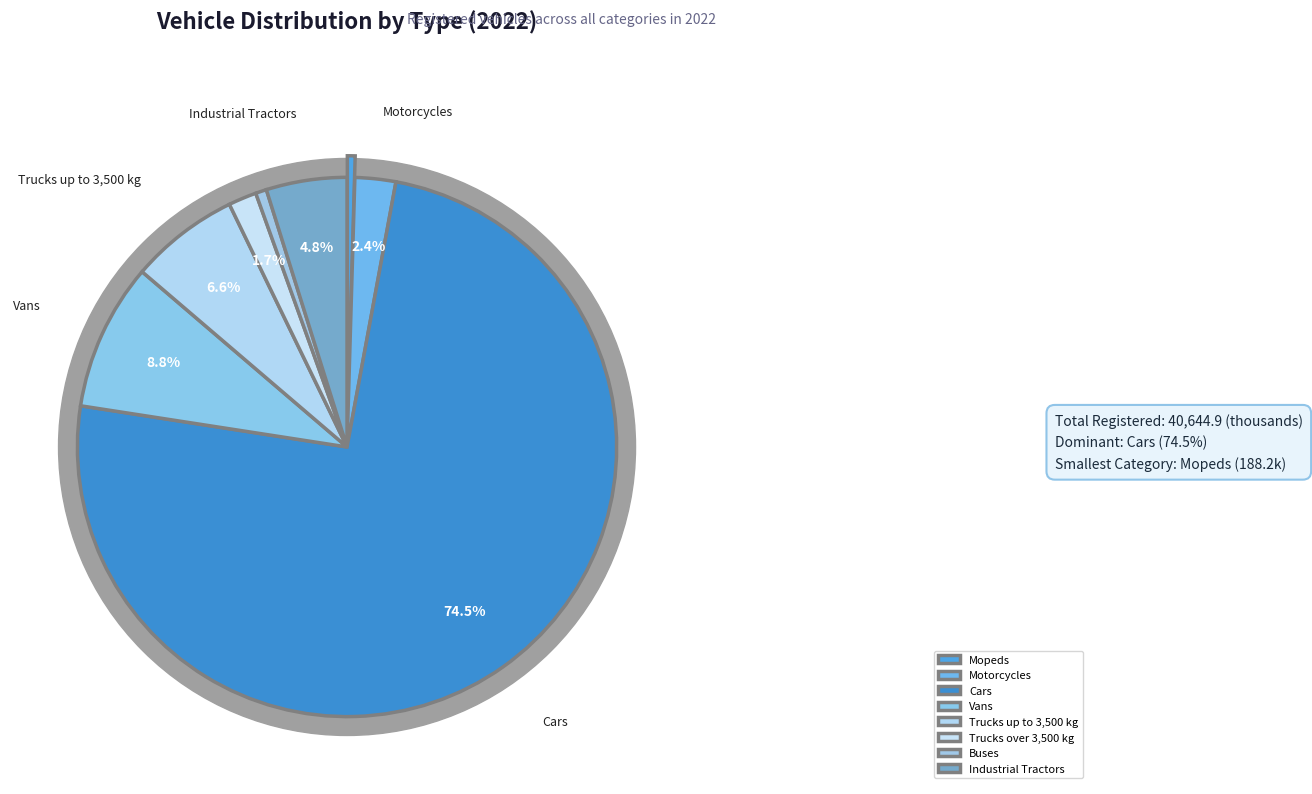

What is the ratio of the value at Trucks up to 3,500 kg to the value at Trucks over 3,500 kg?

3.9